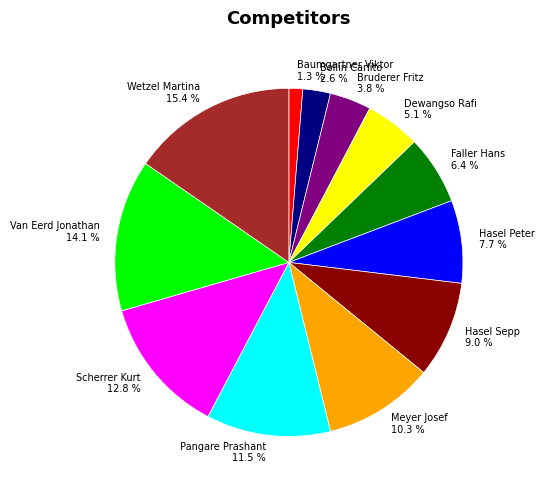

What is the total percentage of Hasel Sepp 9.0 % and Dewangso Rafi 5.1 %?

14.1%